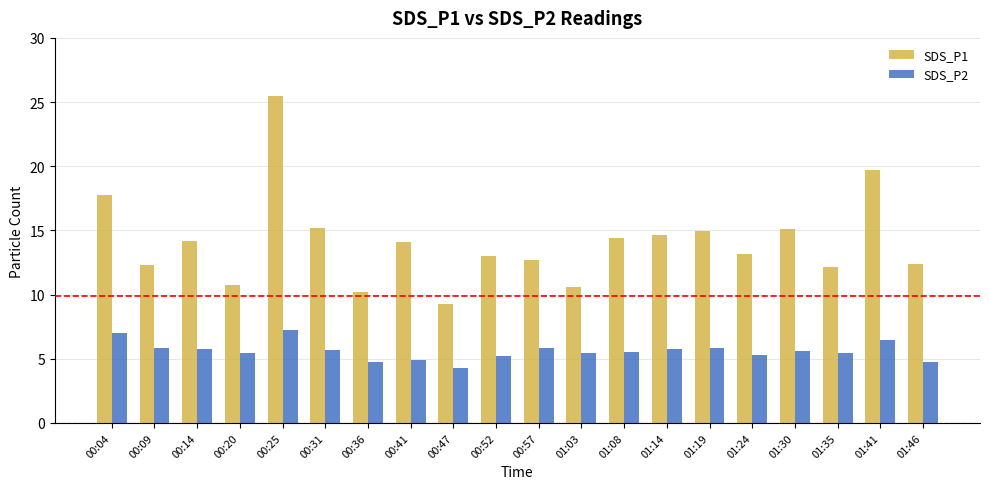

How many bars are there in total?

40